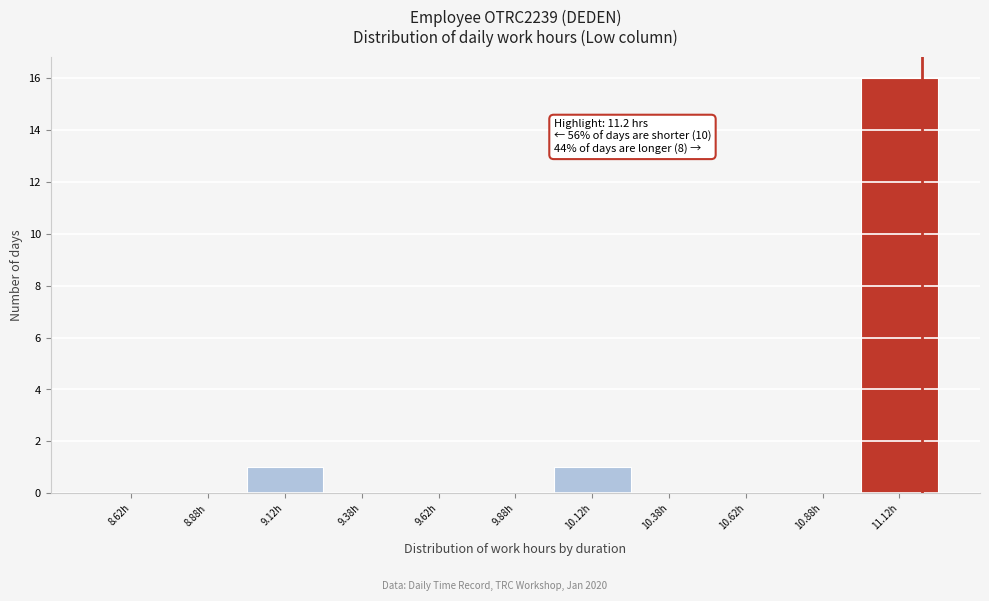

Which range on the x-axis has the tallest bar?

11.00 to 11.25